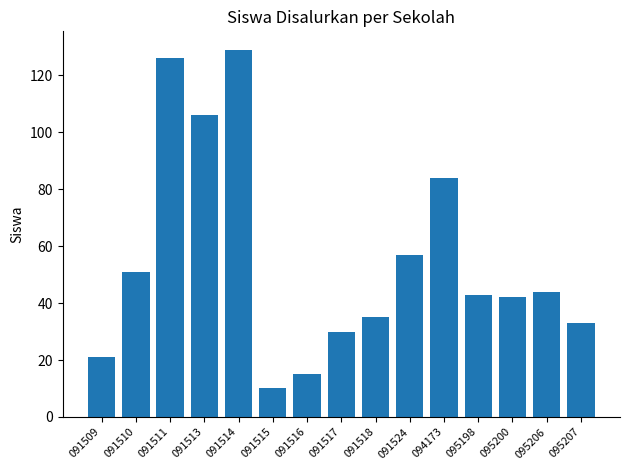

What is the difference between the values at 091509 and 094173?

63